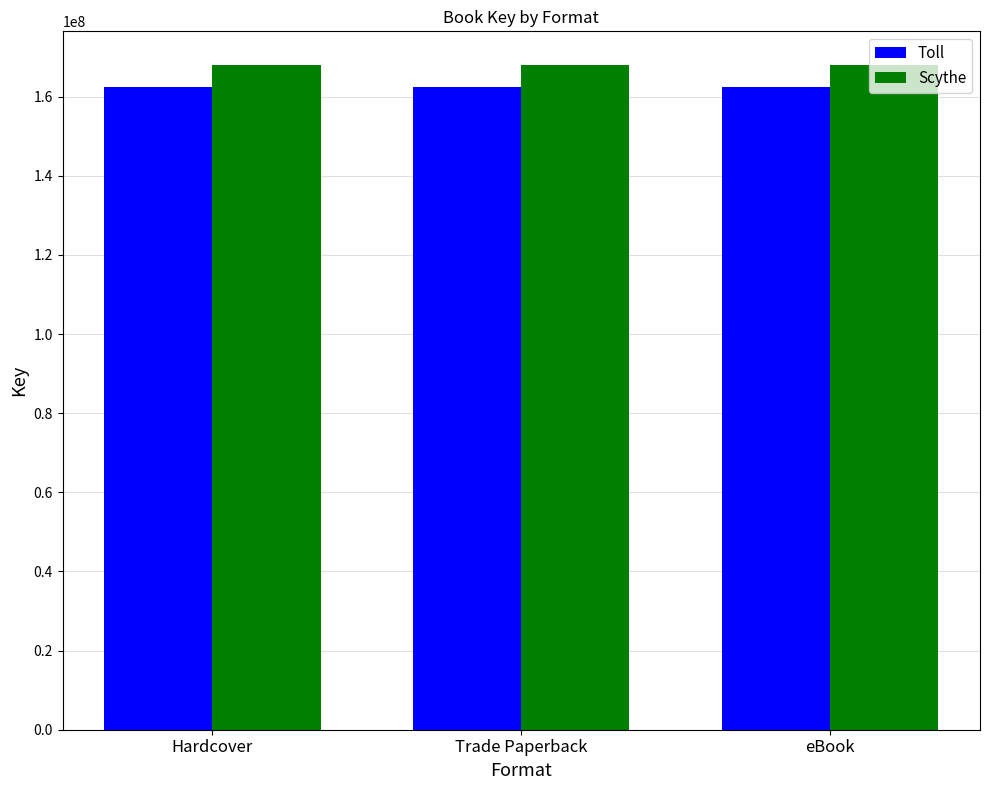

Rank the series at eBook from lowest to highest value.

Toll, Scythe